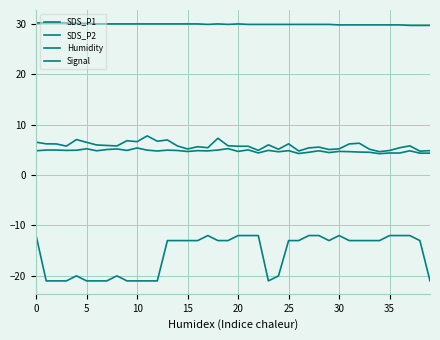

At which label is SDS_P2 closest to 4?

34